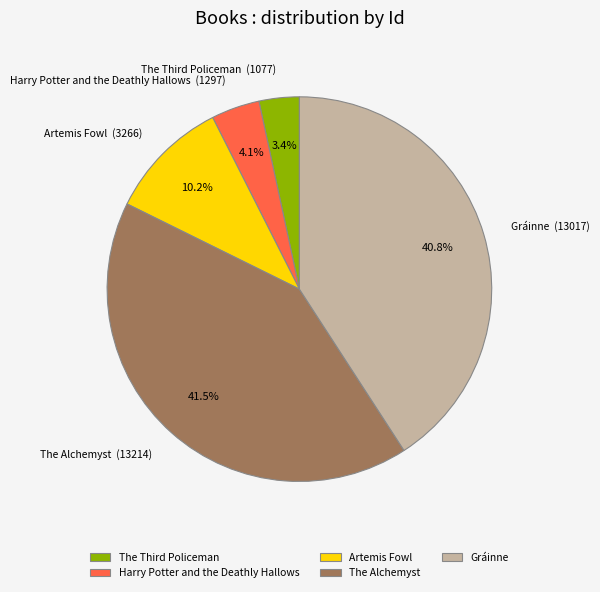

Which has a higher value, Harry Potter and the Deathly Hallows or Gráinne?

Gráinne